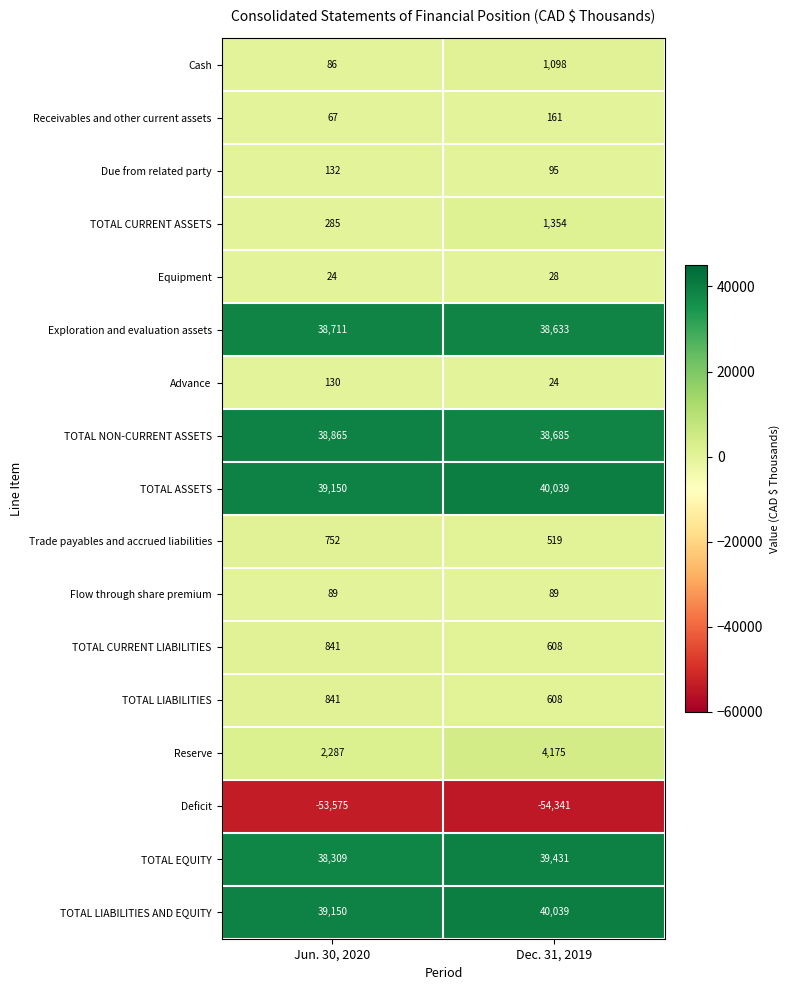

Where is TOTAL ASSETS nearest to the value 39594?

Jun. 30, 2020